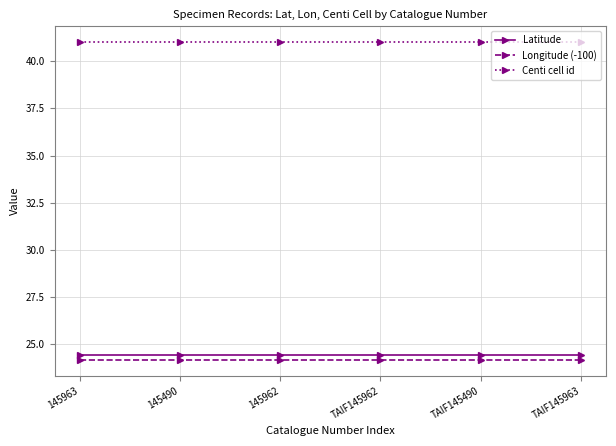

What is the lowest value of the Centi cell id series?

41.0